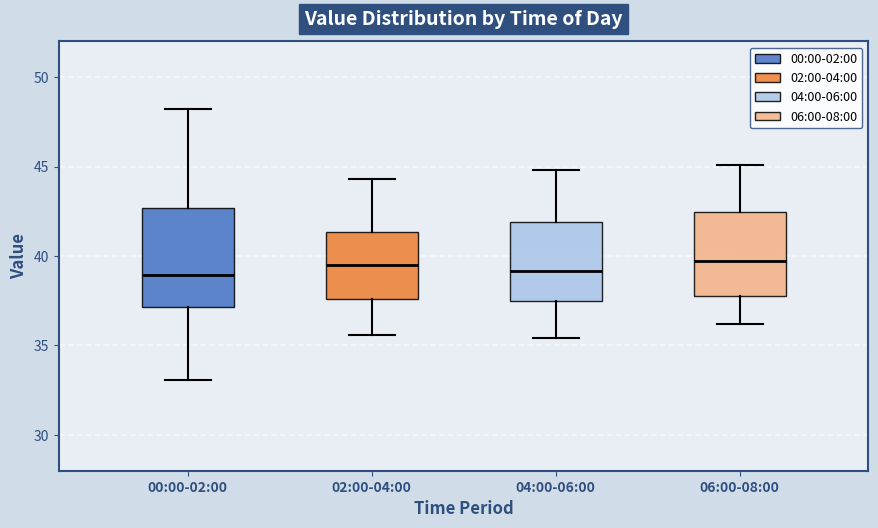

Reading left to right, read every box against the y-axis: the position of its median line, the range the box covers, and the ends of its whiskers. The values are not printed on the chart, so give them approximately, as read against the axis.

00:00-02:00: median 39.0, box 37.0 to 42.5, whiskers 33.0 to 48.0
02:00-04:00: median 39.5, box 37.5 to 41.5, whiskers 35.5 to 44.5
04:00-06:00: median 39.0, box 37.5 to 42.0, whiskers 35.5 to 45.0
06:00-08:00: median 39.5, box 38.0 to 42.5, whiskers 36.0 to 45.0